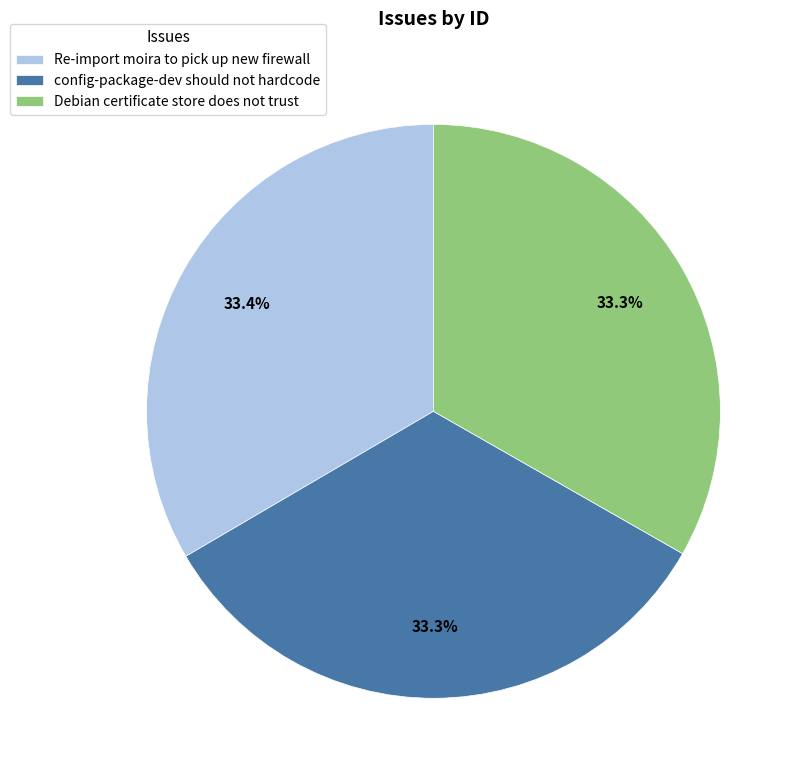

Is it true that config-package-dev should not hardcode is 26% of the pie?

False